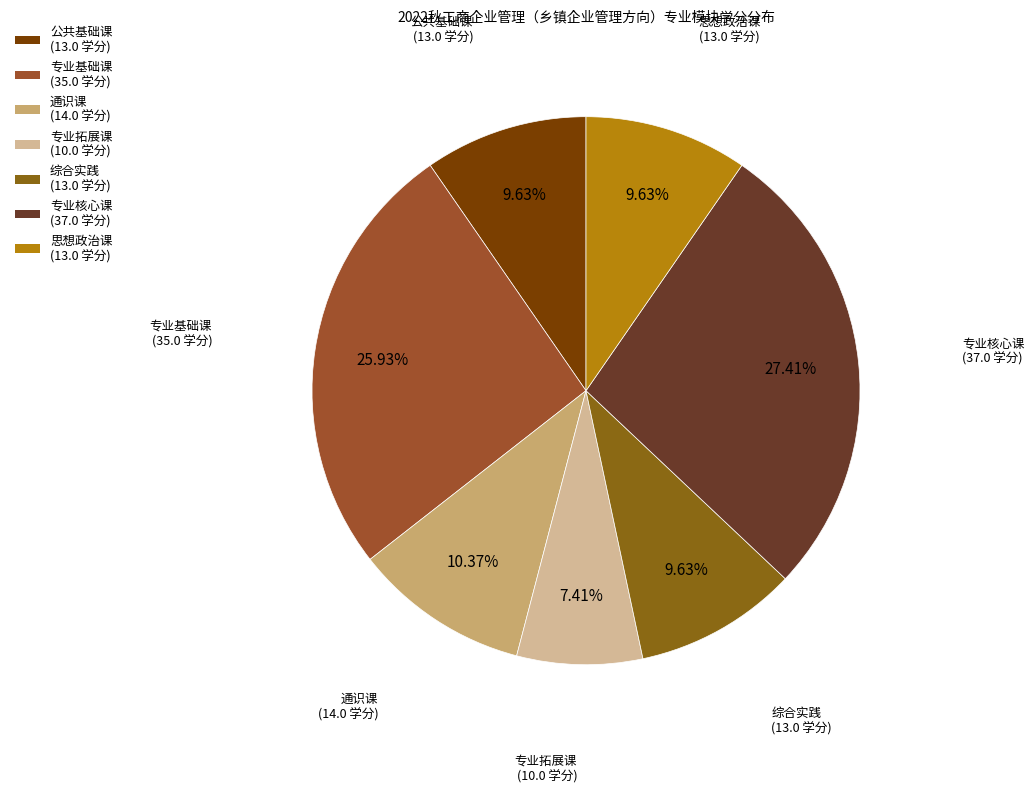

Which slice is the smallest?

专业拓展课